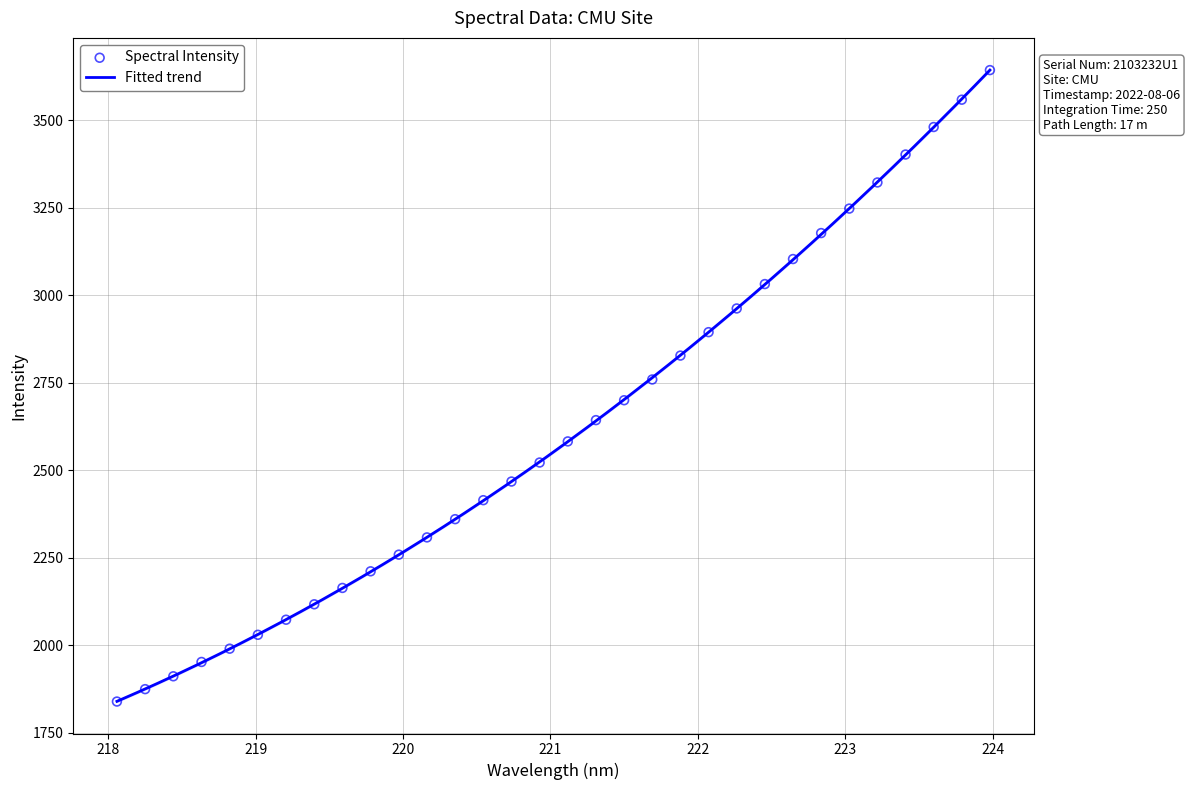

What is the highest value of the Fitted trend series?

3643.2